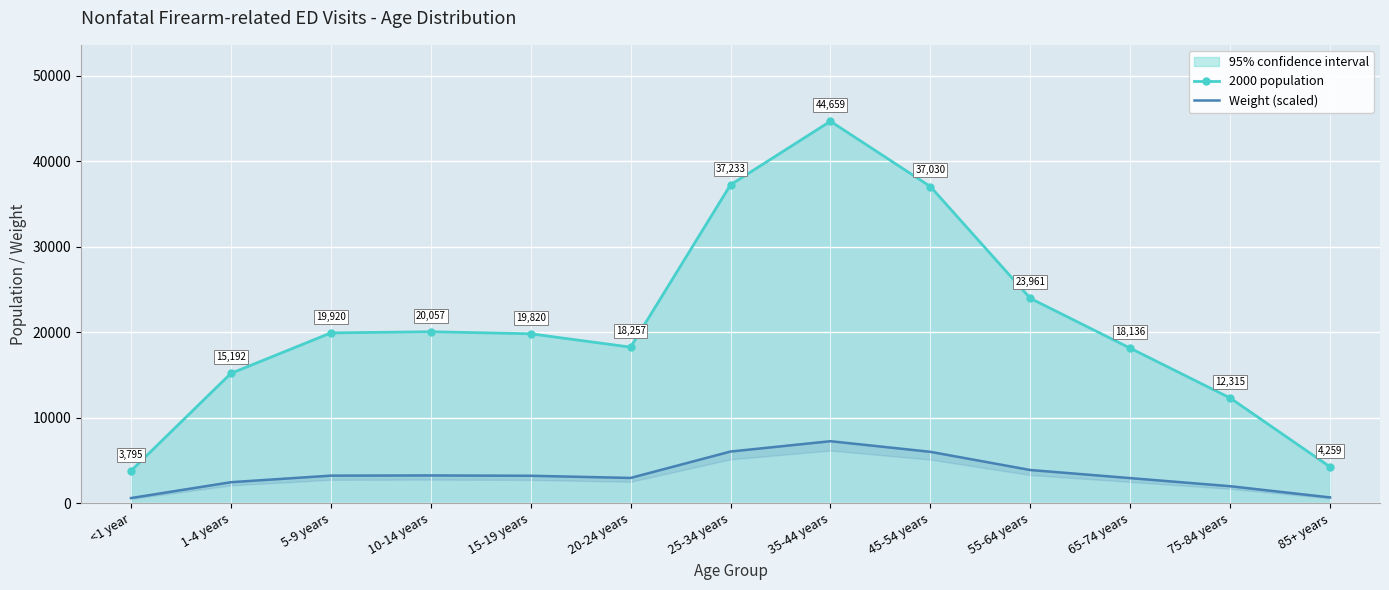

What is the value of the Weight (scaled) point at the 7th from the left?

6054.6